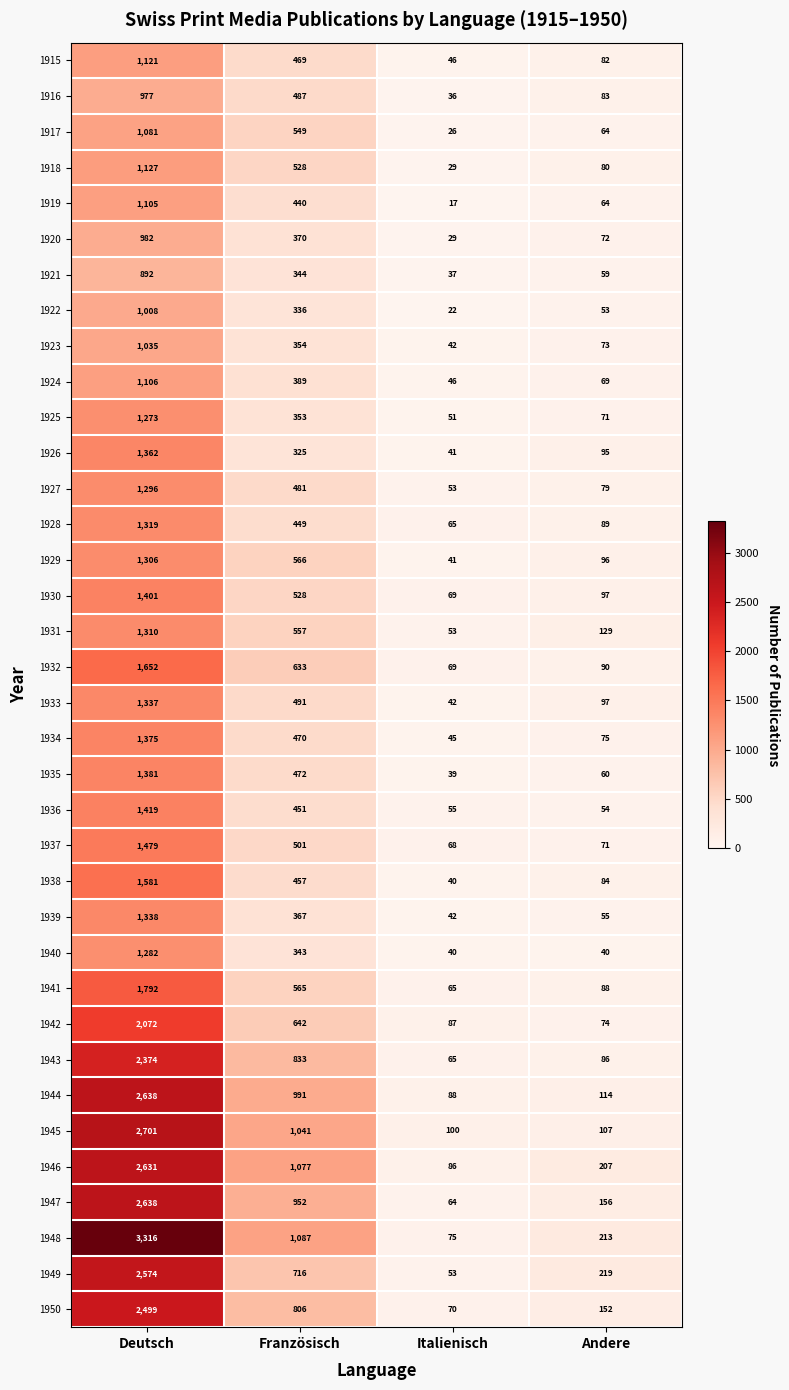

How many values in the 1916 series are below 487?

2